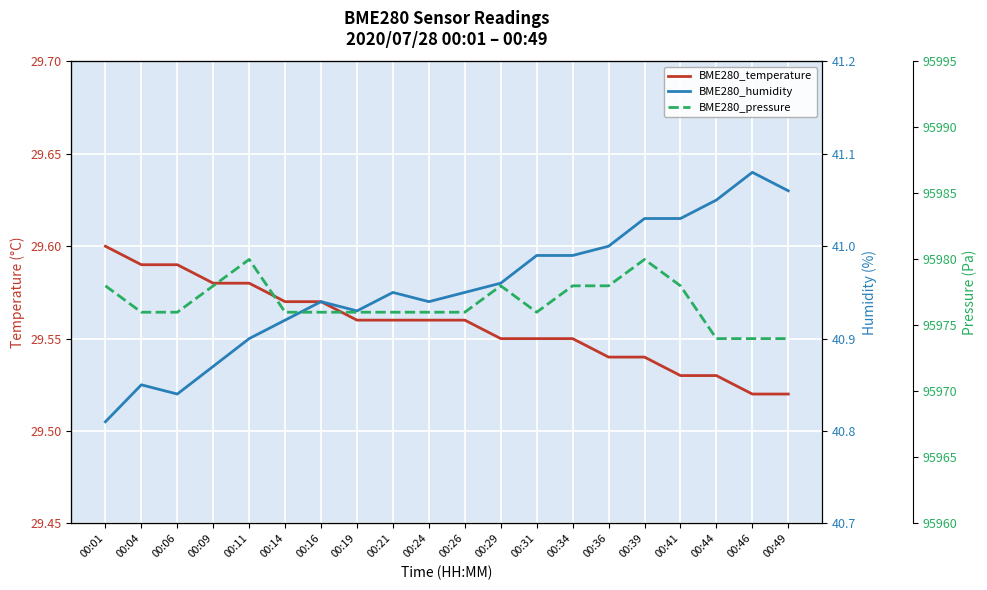

At how many categories does at least one series exceed 18728?

20